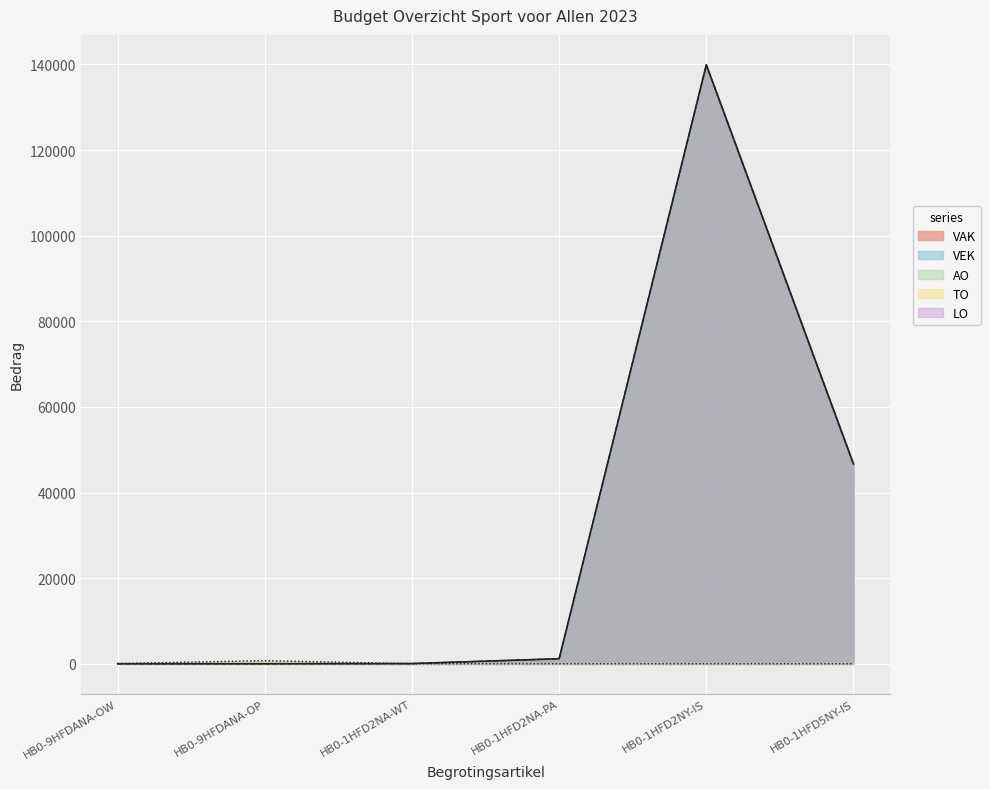

Between HB0-1HFD2NA-WT and HB0-1HFD5NY-IS, which series saw the biggest shift?

VAK